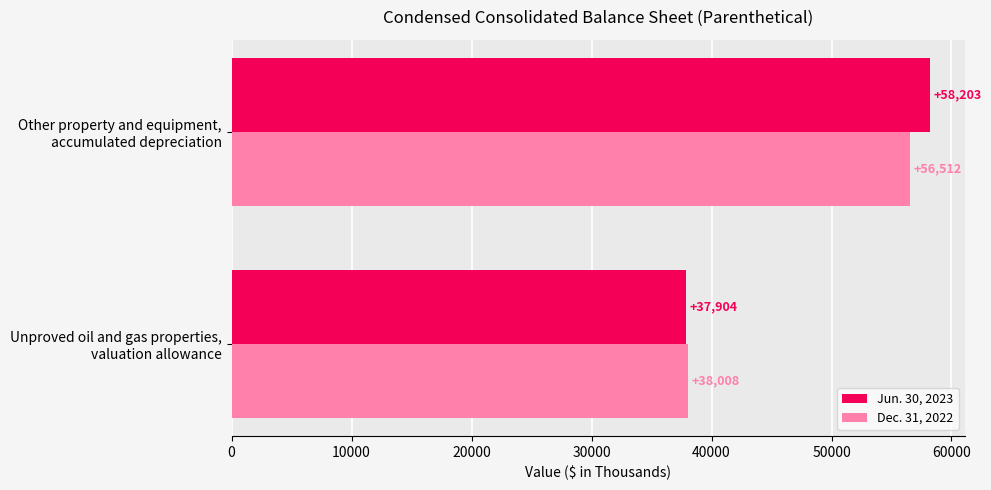

List the labels in order of Dec. 31, 2022 value, smallest first.

Unproved oil and gas properties,
valuation allowance, Other property and equipment,
accumulated depreciation